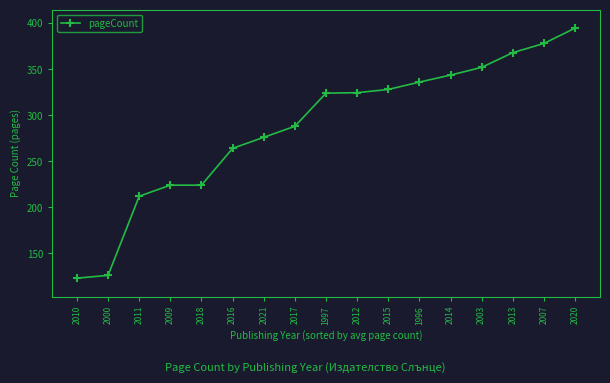

How many data points are less than 324?

8